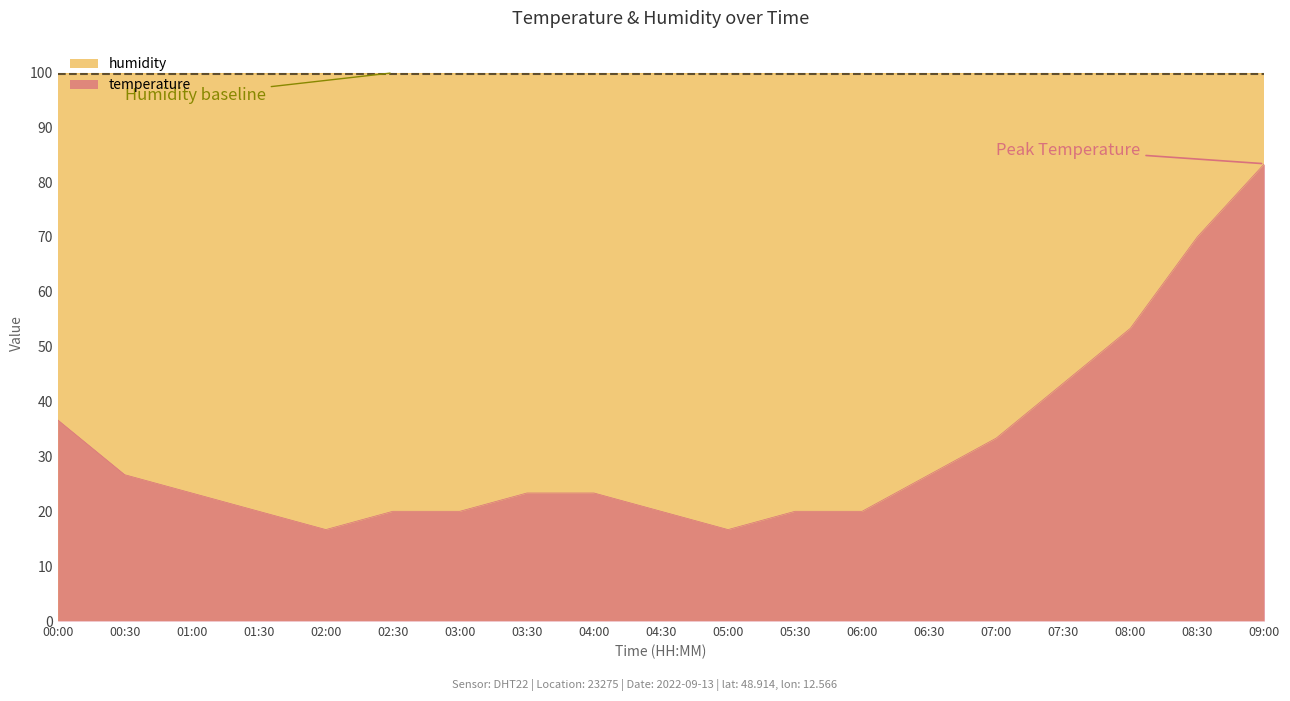

What is the maximum value shown in the chart?

99.9